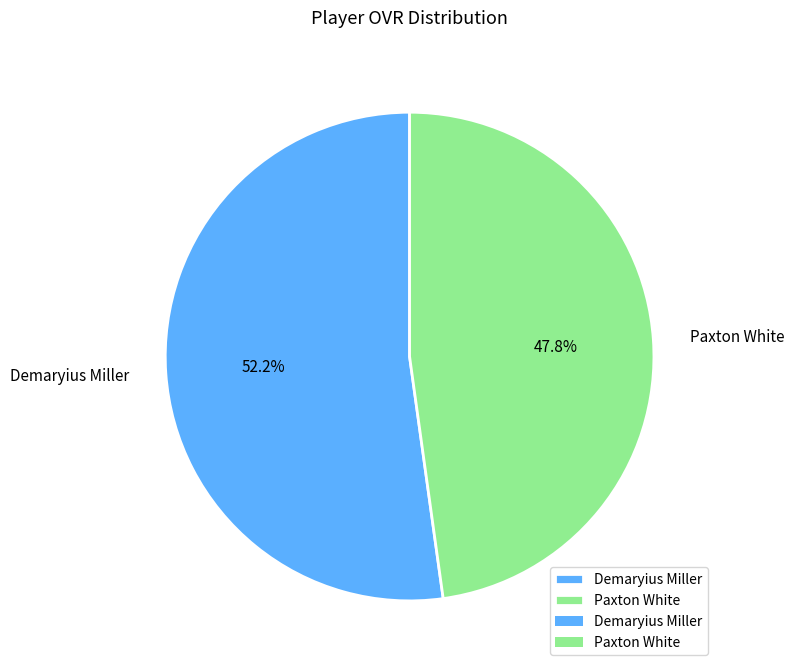

Do Paxton White and Demaryius Miller together represent more than half of the pie?

Yes